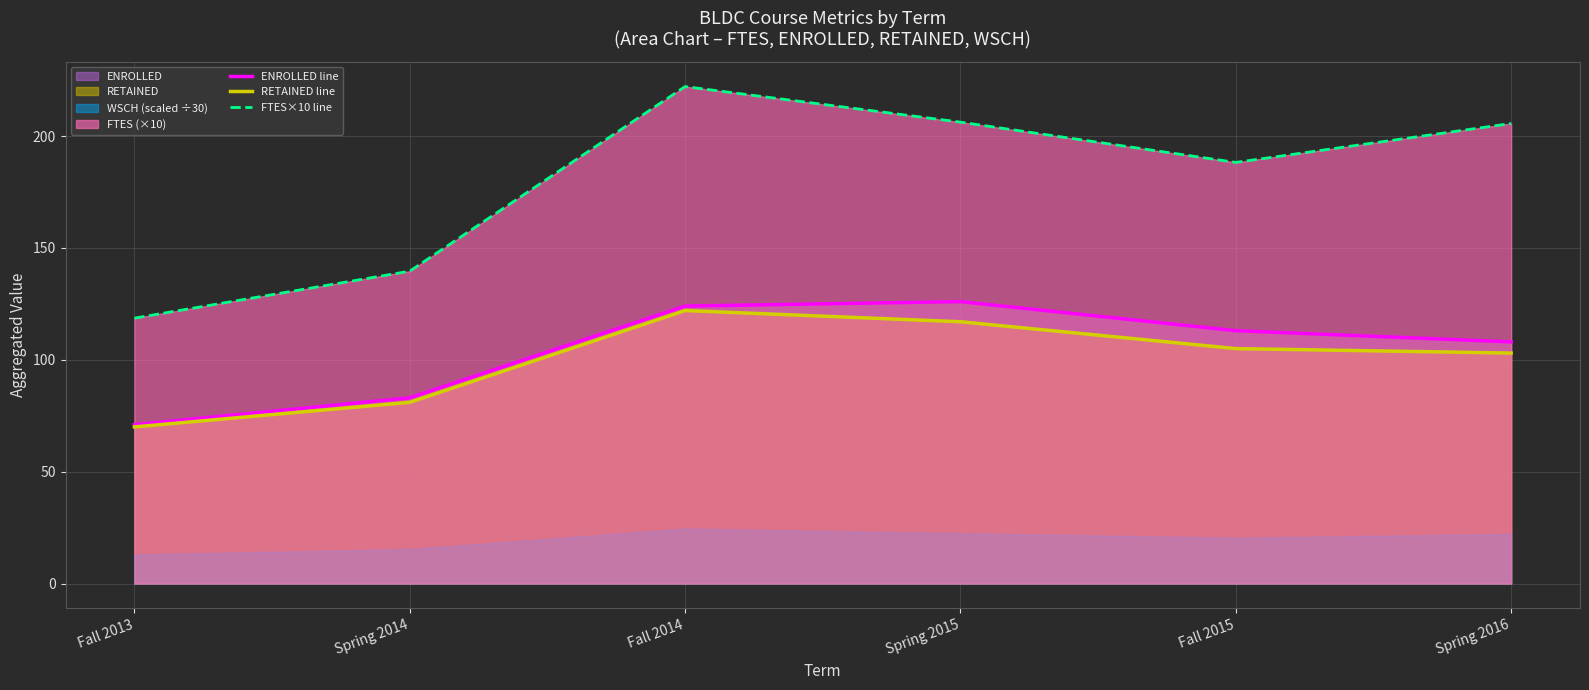

How many lines are shown in the chart?

3